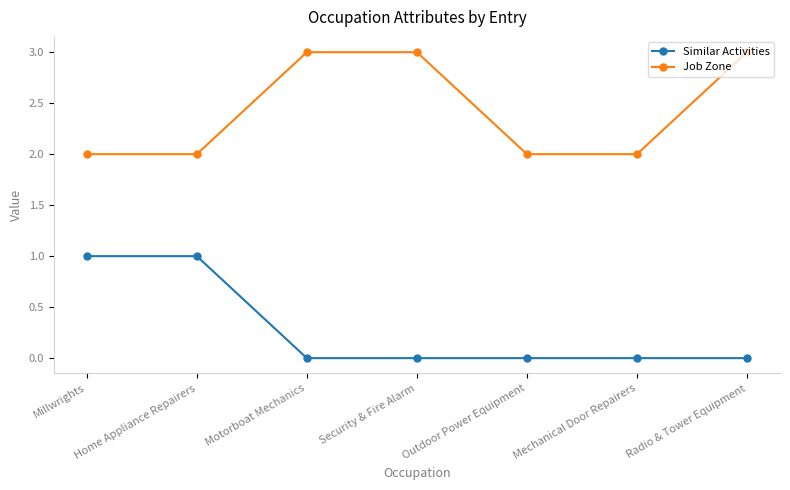

Which series has the largest total across all categories?

Job Zone